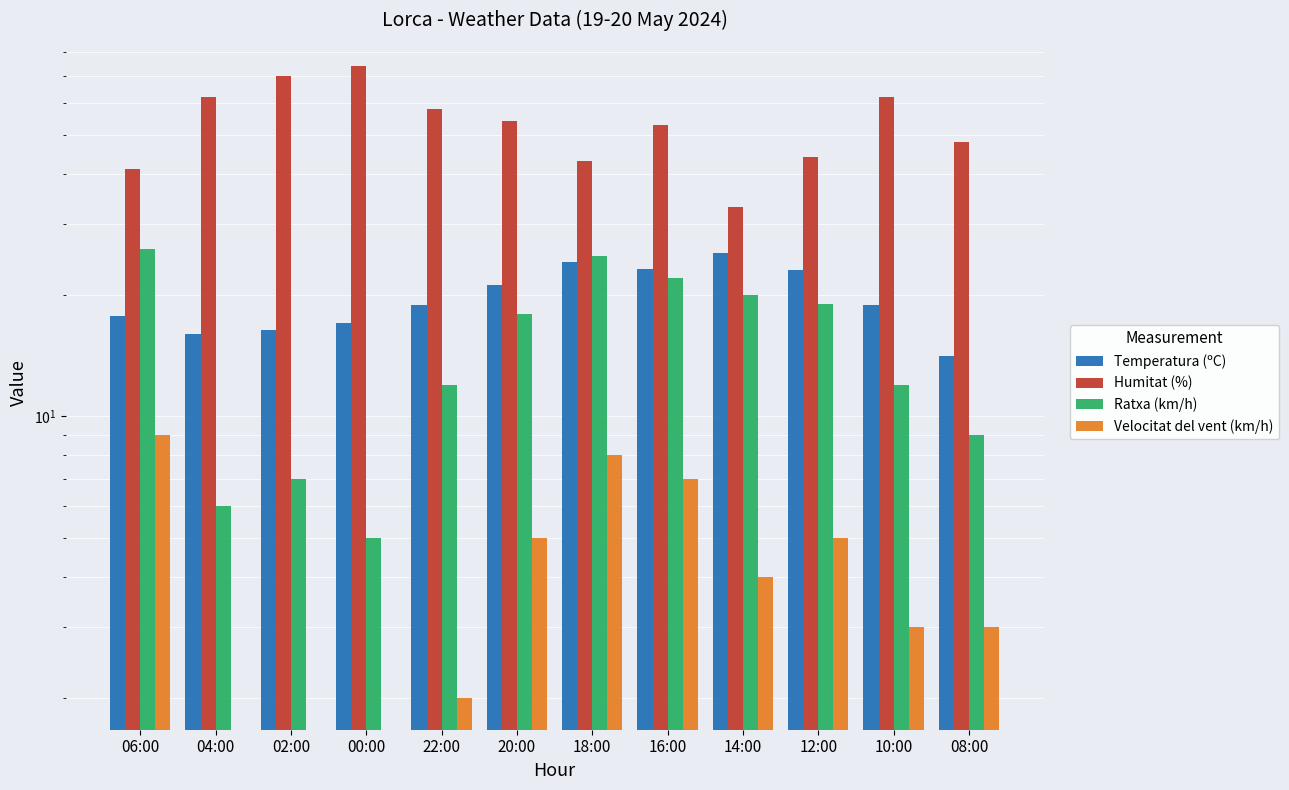

Which series has the largest total across all categories?

Humitat (%)